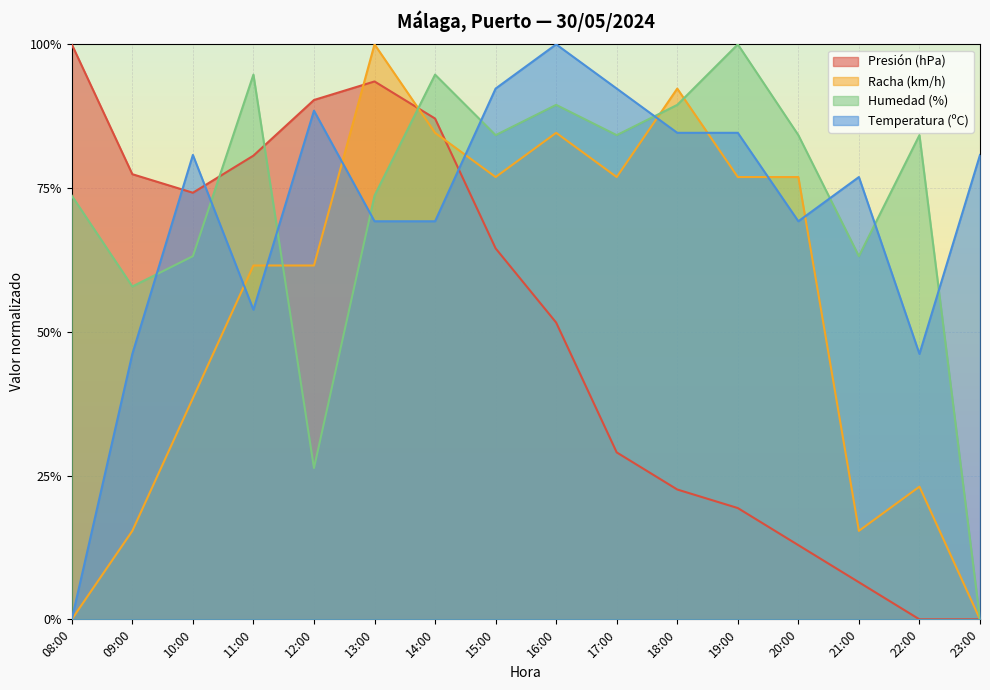

At which label does Racha (km/h) reach its minimum?

08:00